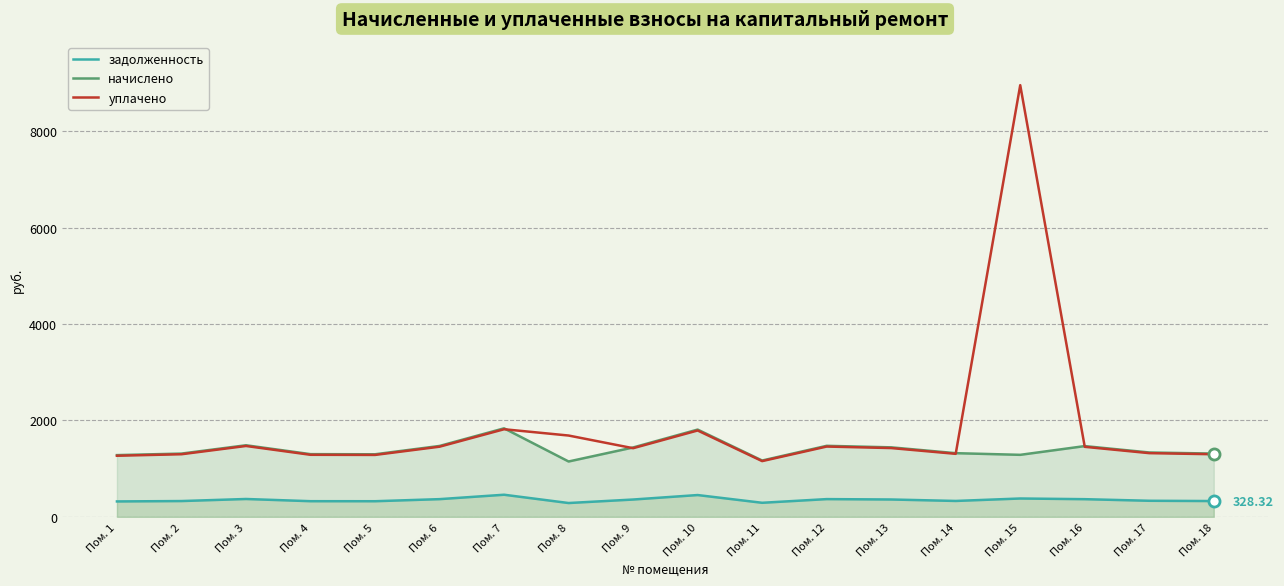

Which series changed the most between Пом. 12 and Пом. 14?

начислено